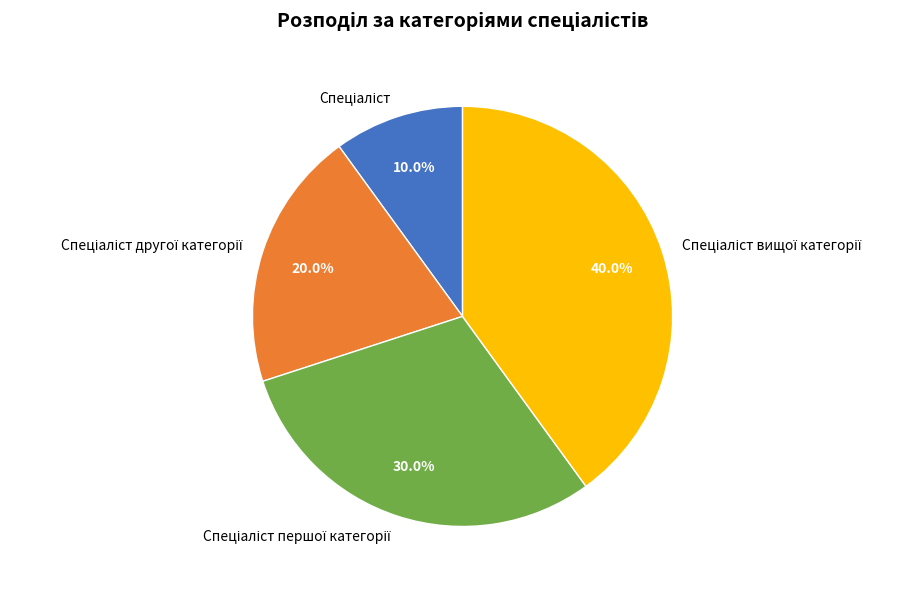

Is there any slice that represents more than half of the pie?

No